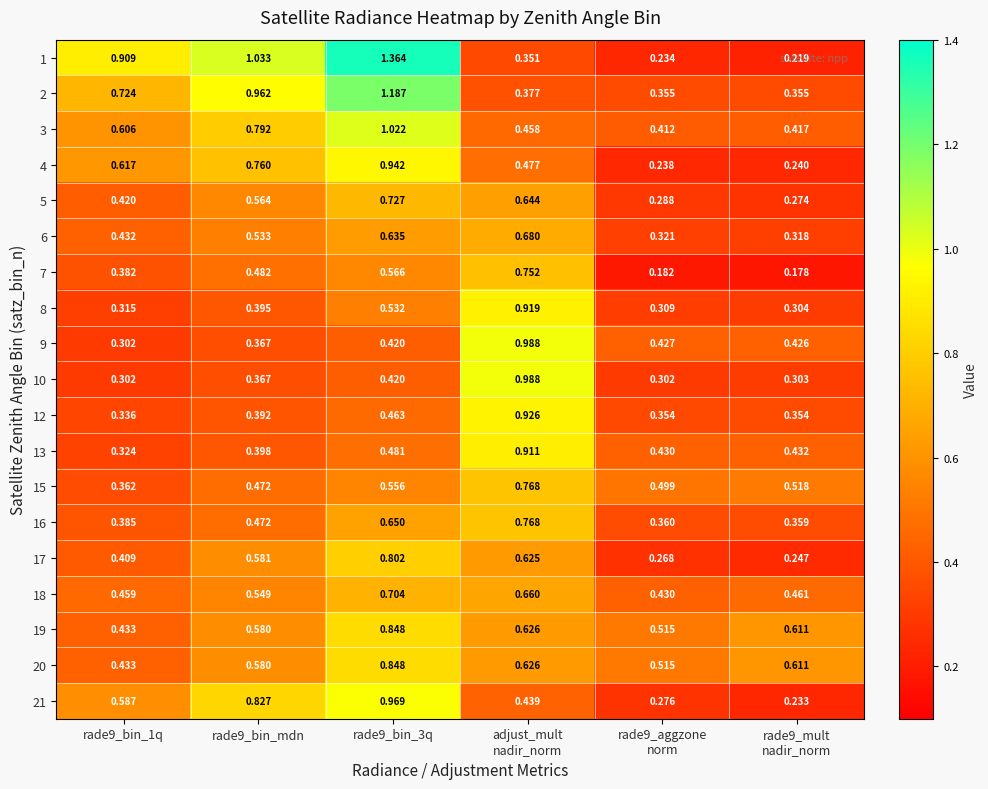

How many series are shown in this chart?

19